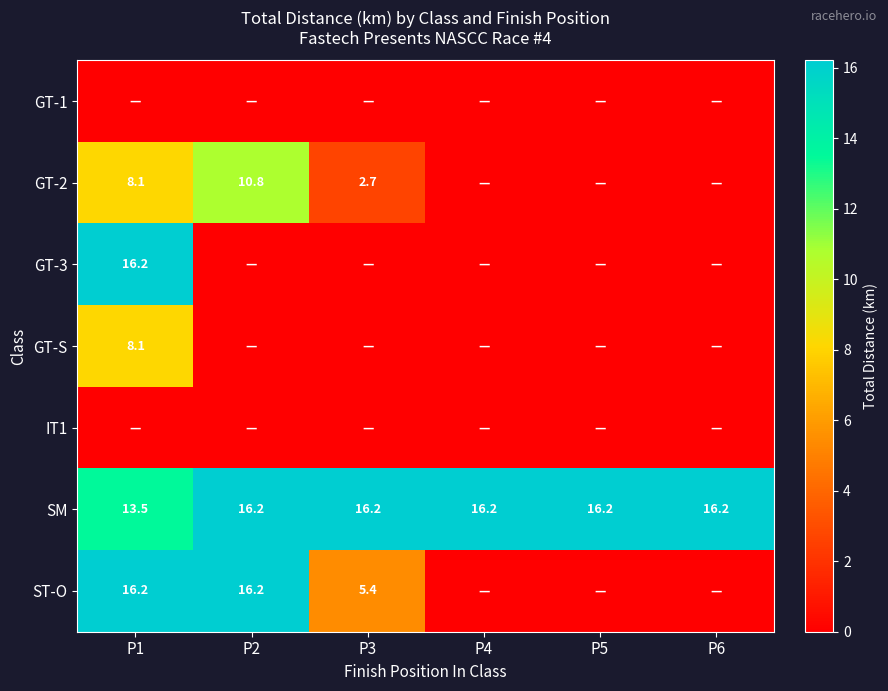

What is the average value of the SM series?

15.8